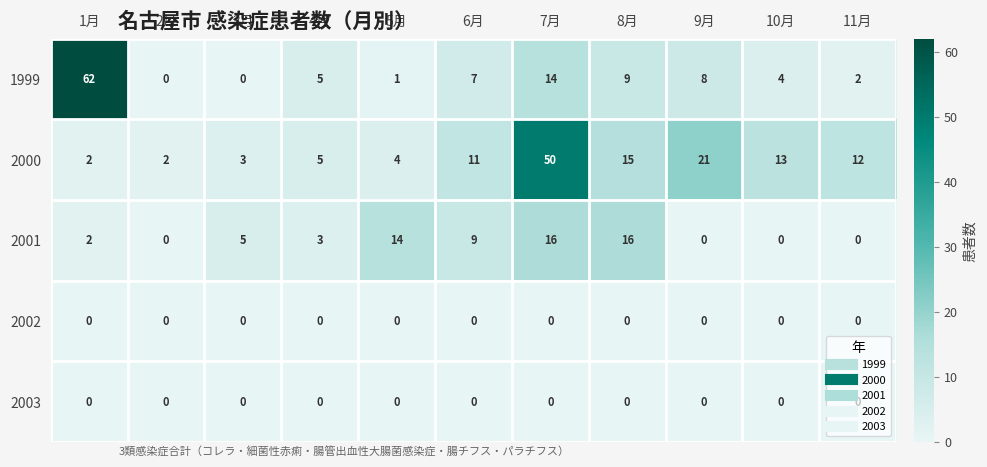

True or false: 2001 has a value of 1 at 1月.

False